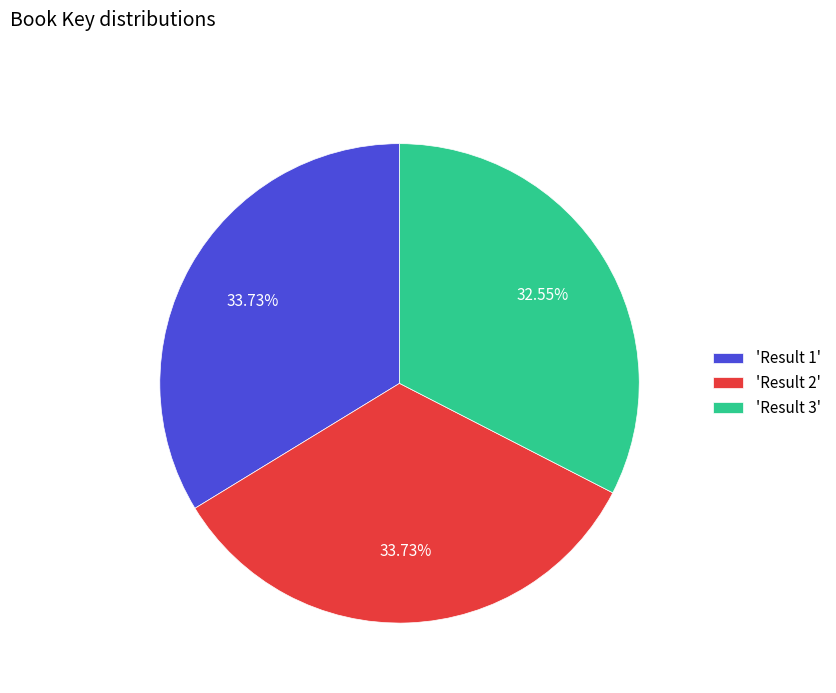

What is the ratio of the value at 'Result 1' to the value at 'Result 2'?

1.0